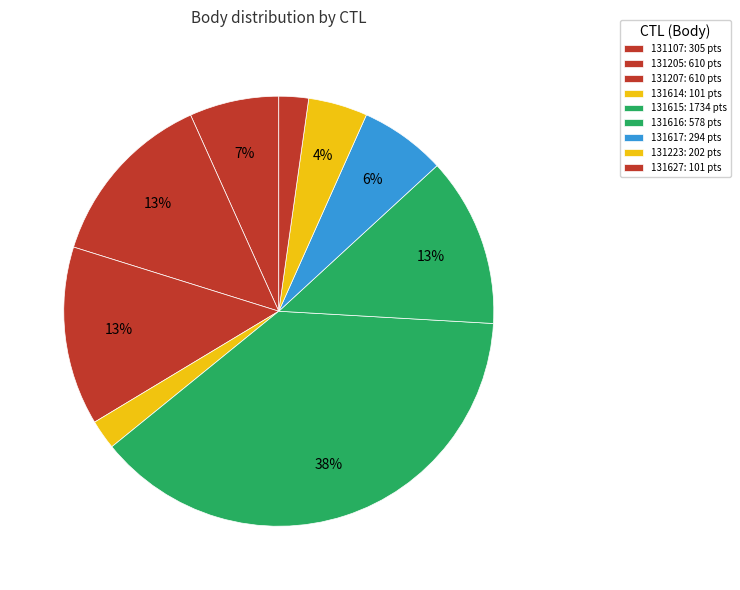

What is the total percentage of 131223 and 131616?

17.2%